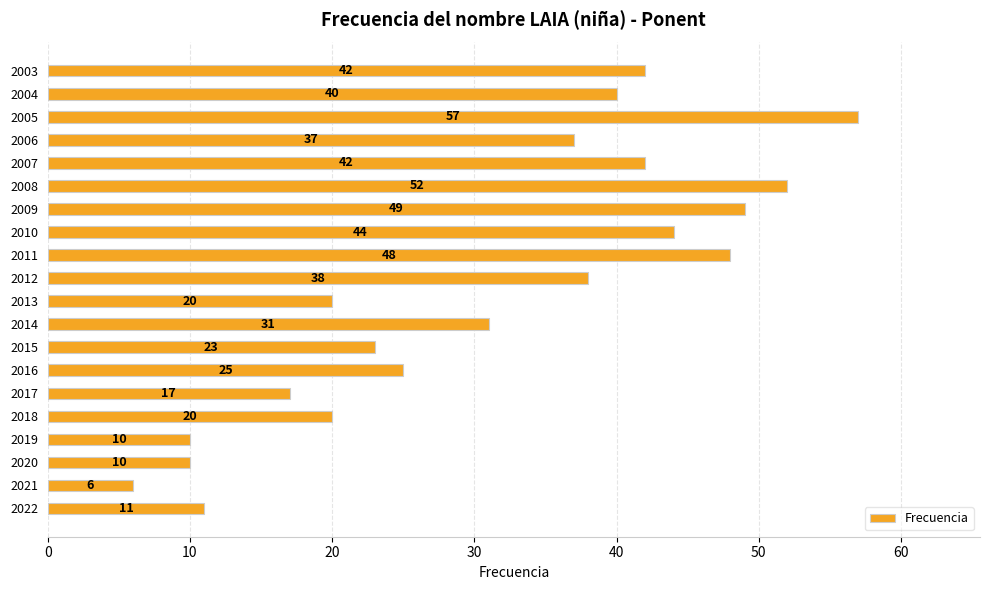

Reading bottom to top, transcribe all the data shown in this chart.

11	6	10	10	20	17	25	23	31	20	38	48	44	49	52	42	37	57	40	42